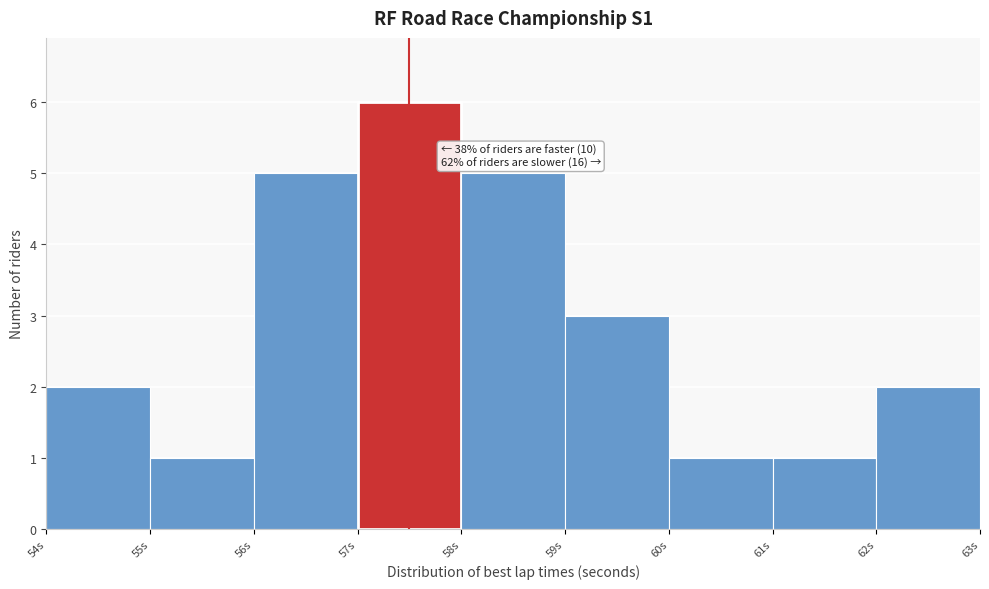

Which range on the x-axis has the tallest bar?

57 to 58